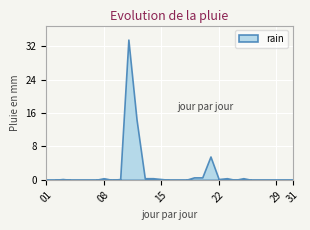

How many lines are shown in the chart?

1